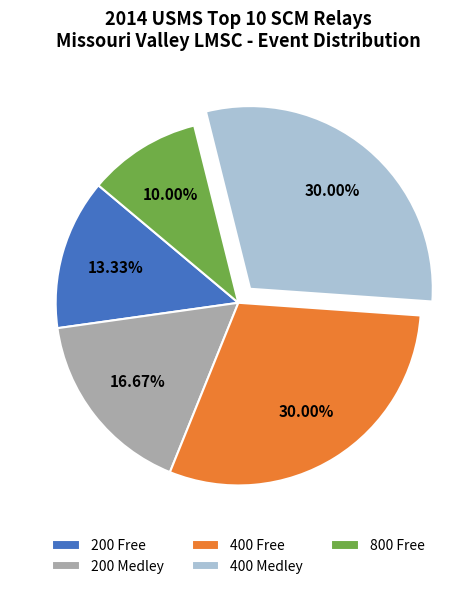

What is the smallest slice in the pie chart?

800 Free